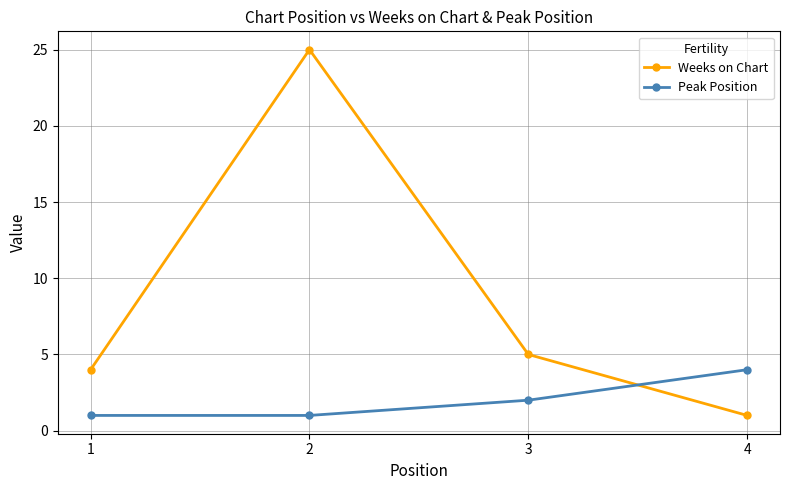

Reading left to right, transcribe all the data shown in this chart.

Weeks on Chart: 4	25	5	1
Peak Position: 1	1	2	4